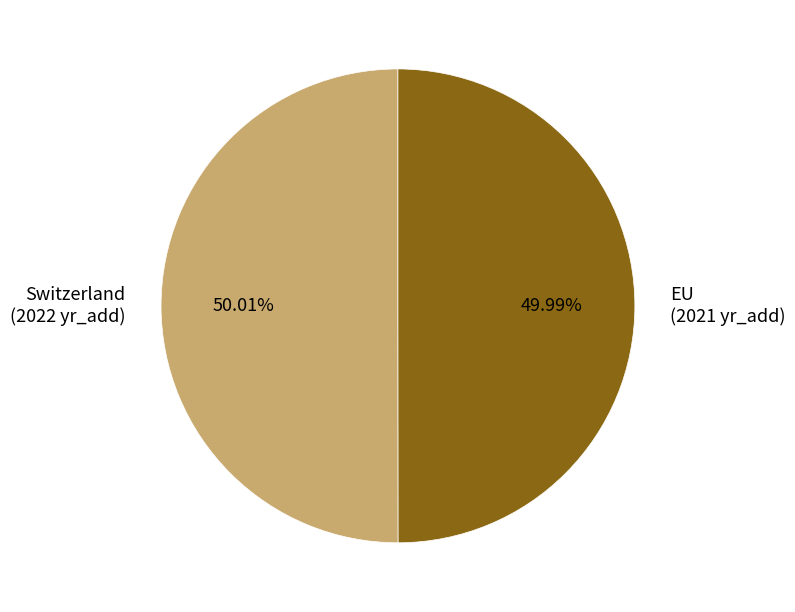

How many segments does this pie chart have?

2